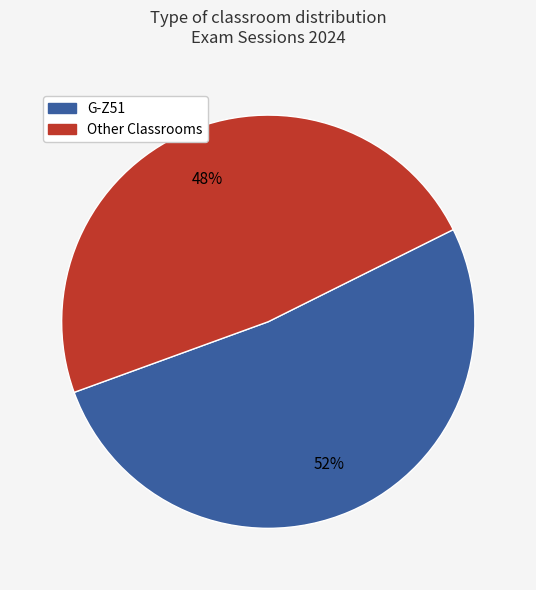

To the nearest percent, what is the difference between the largest and smallest slice percentages?

4%